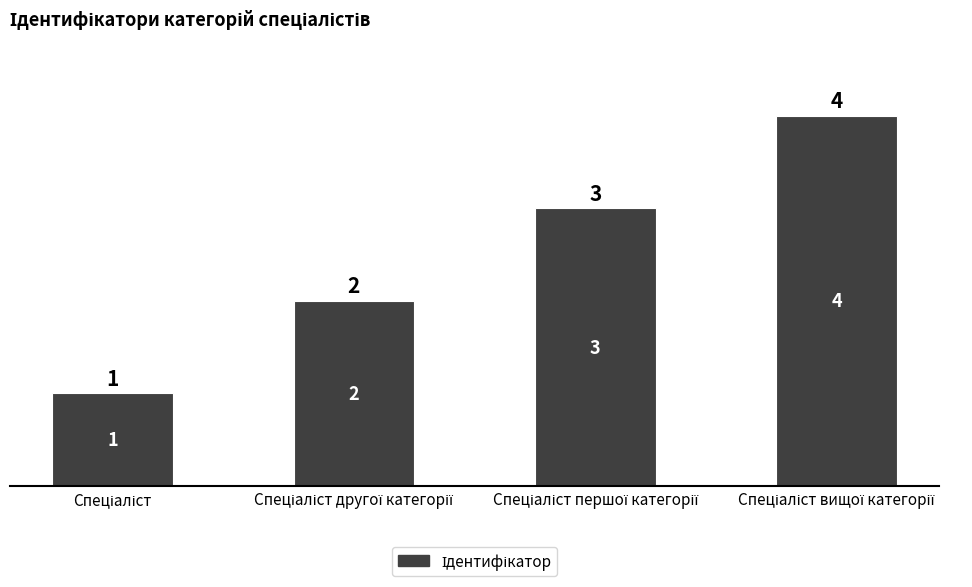

Count the values in the range 2 to 4.

3